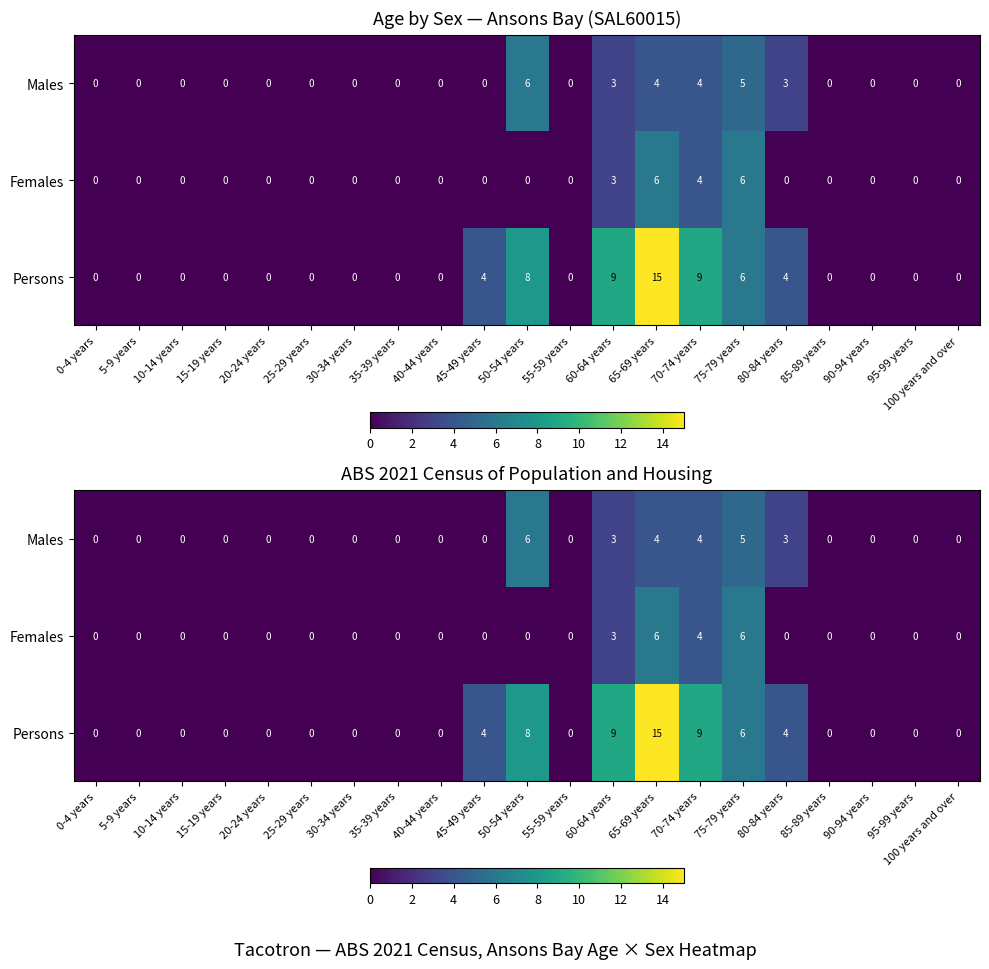

Where is Females nearest to the value 3?

60-64 years